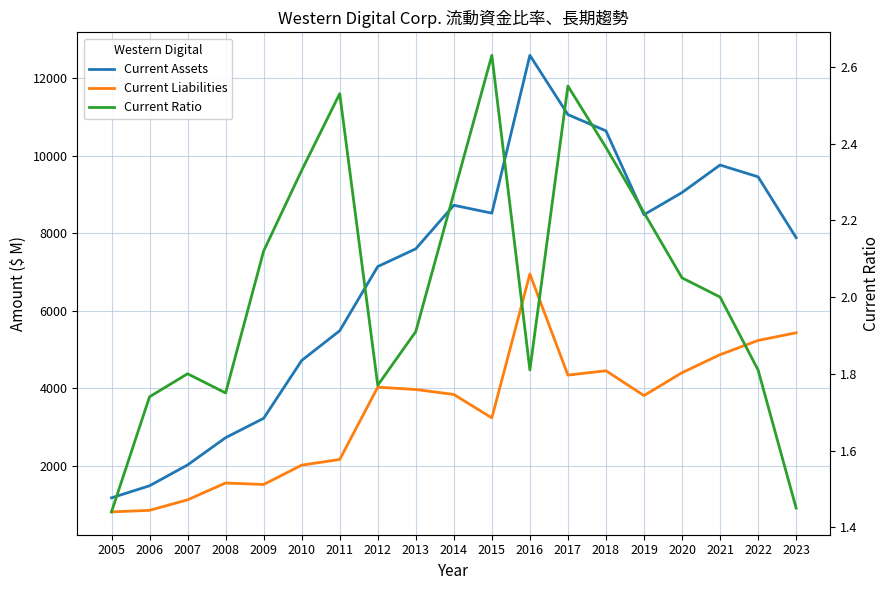

How many lines are shown in the chart?

3